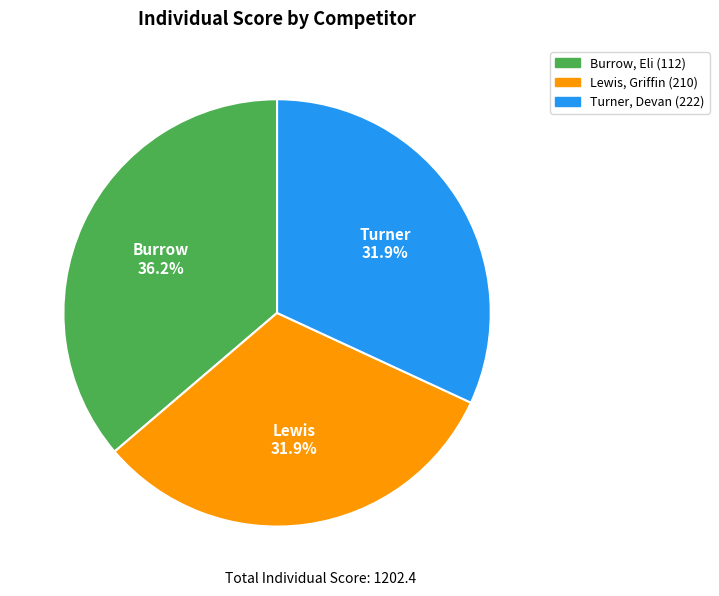

What is the ratio of the value at Turner to the value at Lewis?

1.0